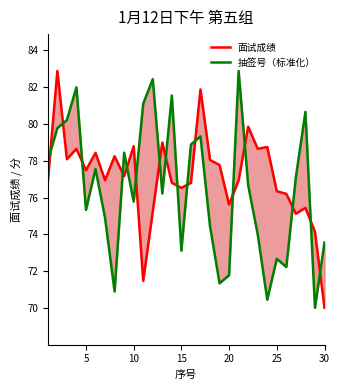

True or false: 抽签号（标准化） has a value of 99.1 at 30.

False